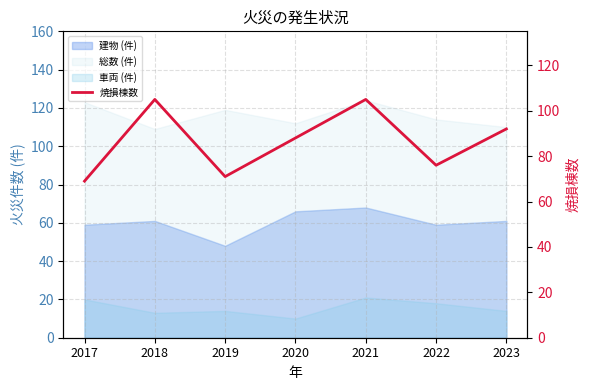

At which label is the value closest to 87?

2020